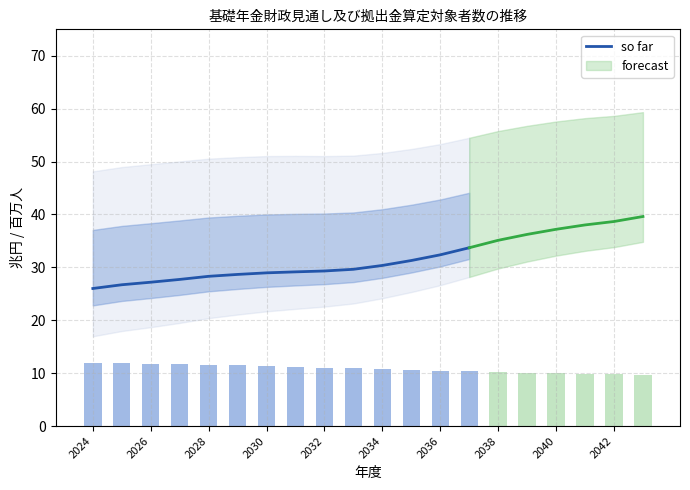

The so far series shows 7.6 at 2032. True or false?

False